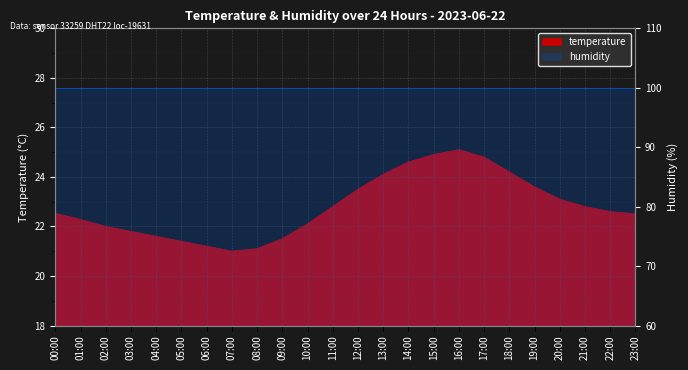

How many data points are less than 22?

7